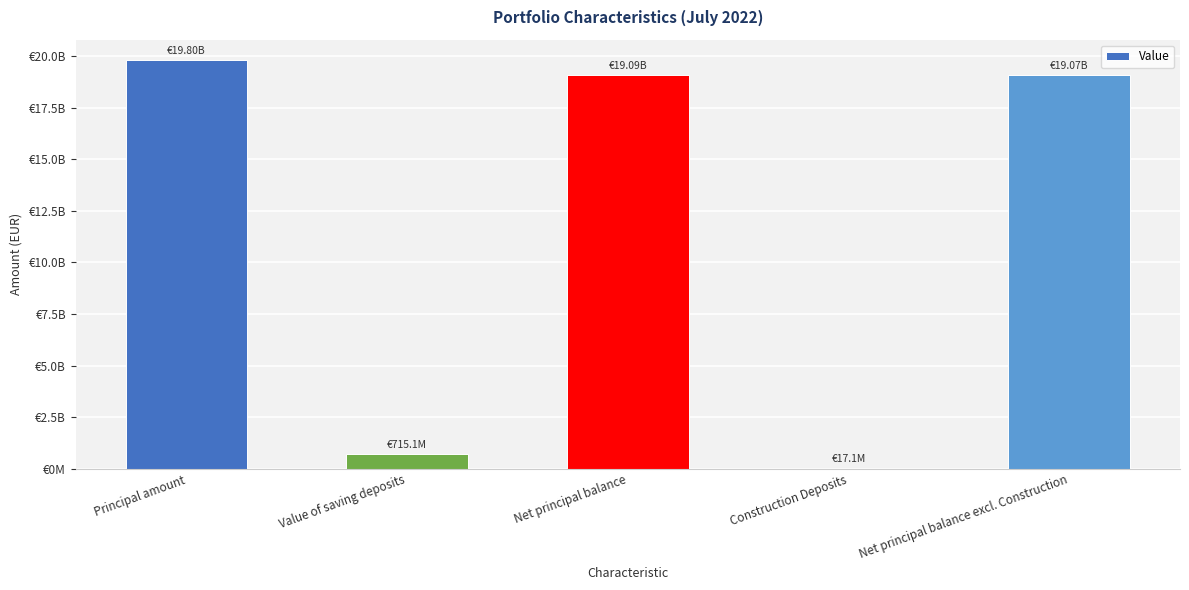

List the labels in order of value, largest first.

Principal amount, Net principal balance, Net principal balance excl. Construction, Value of saving deposits, Construction Deposits